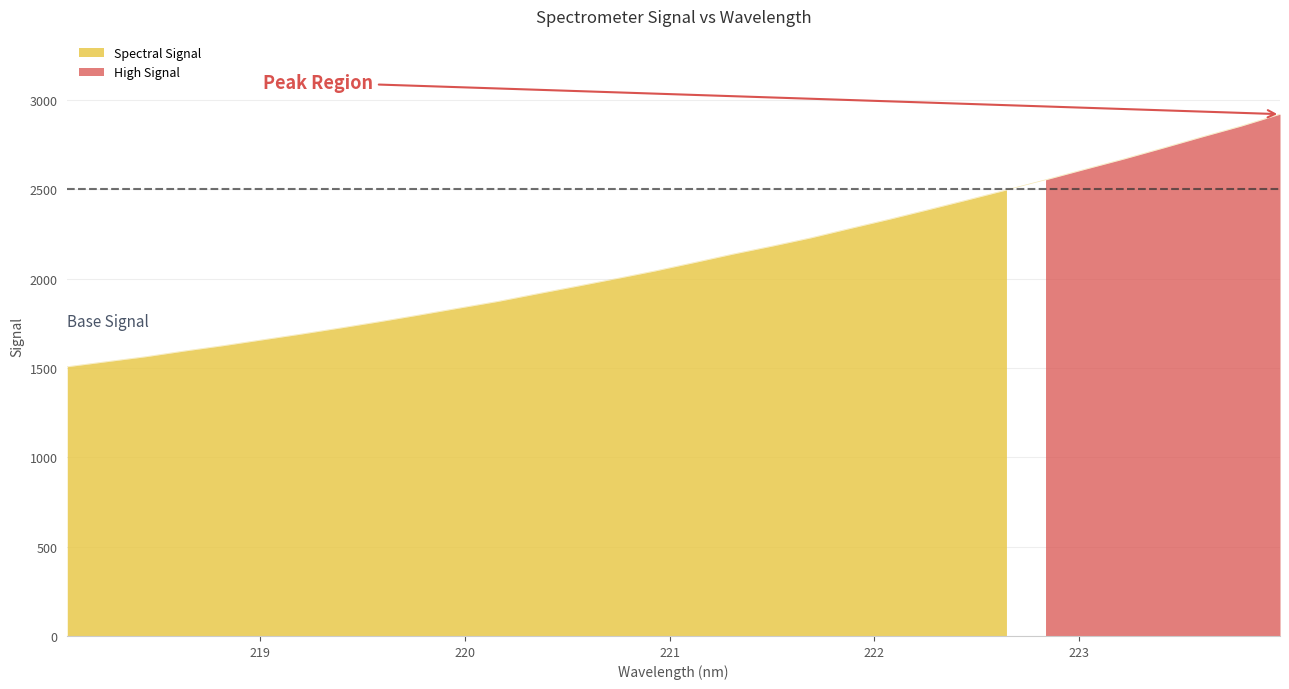

What is the change in value from 218.6332 to 220.5444?

+361.5